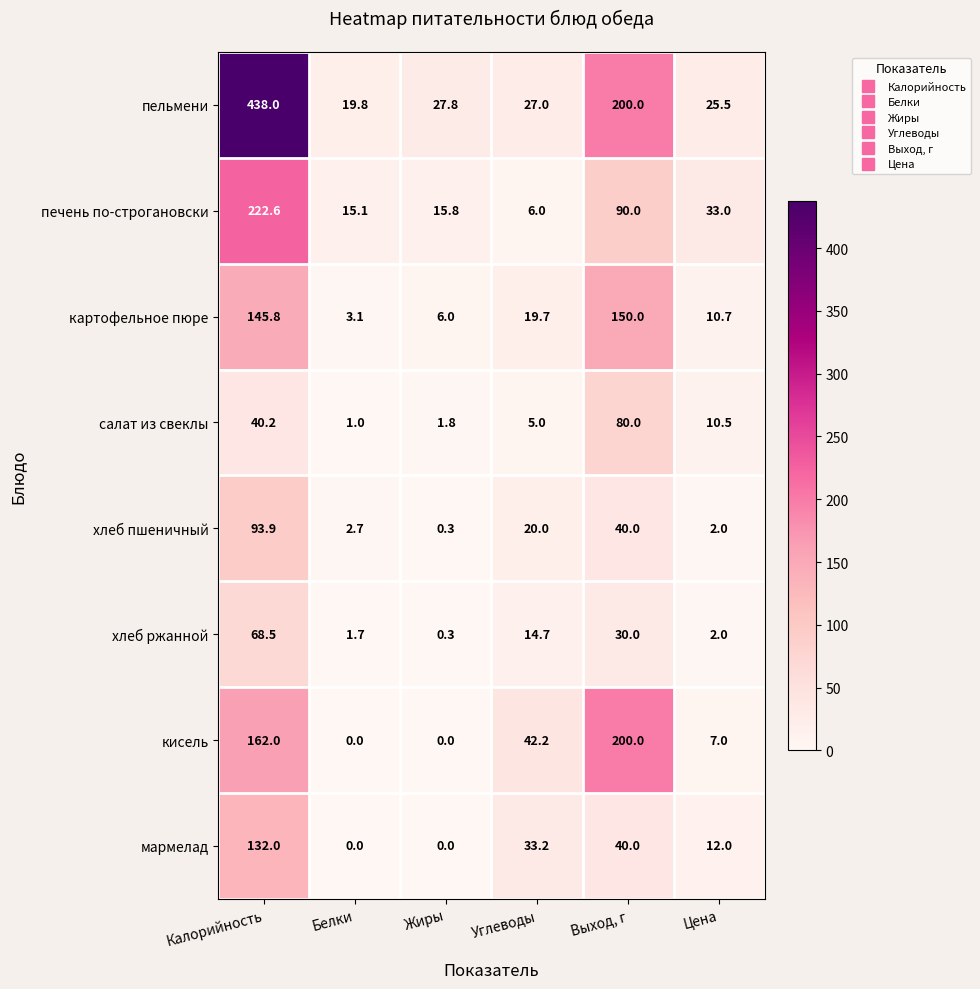

Which series has the widest spread of values?

пельмени